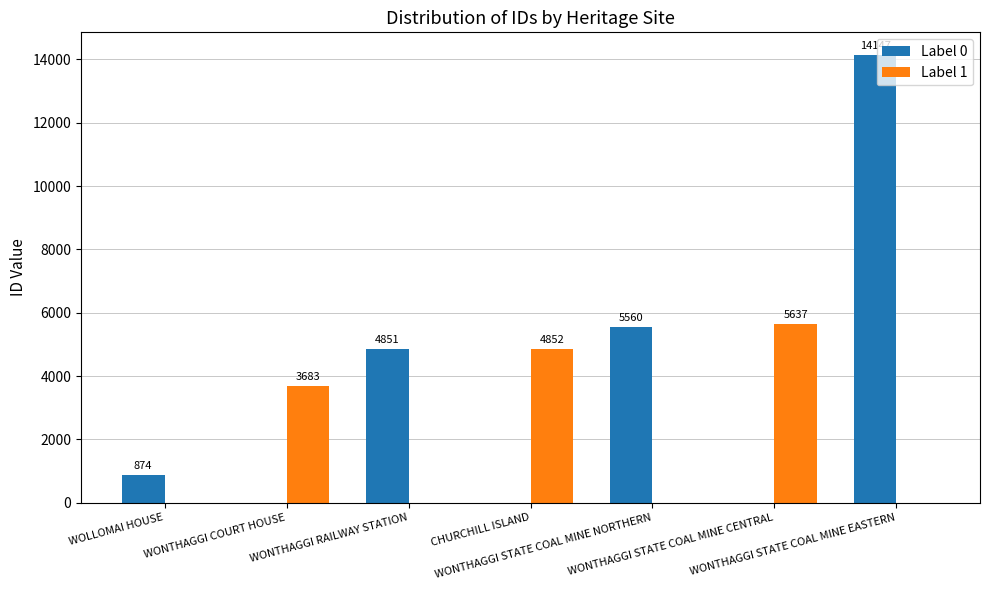

What is the highest value of the Label 0 series?

14147